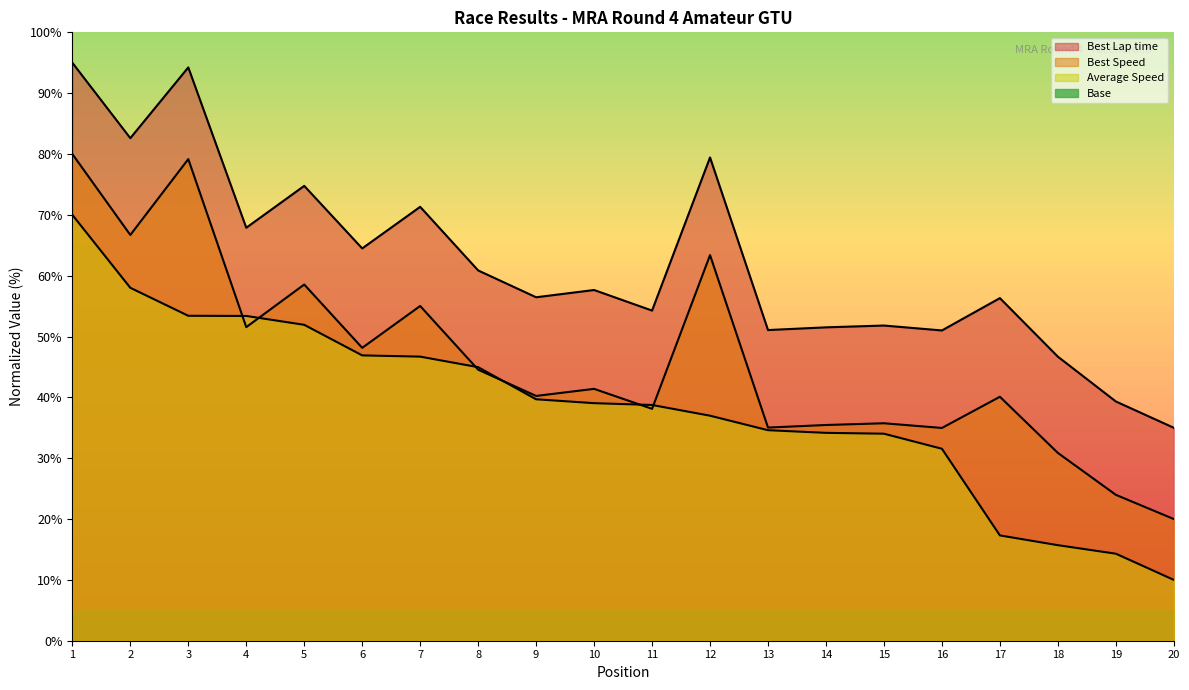

At how many categories does at least one series exceed 12?

20